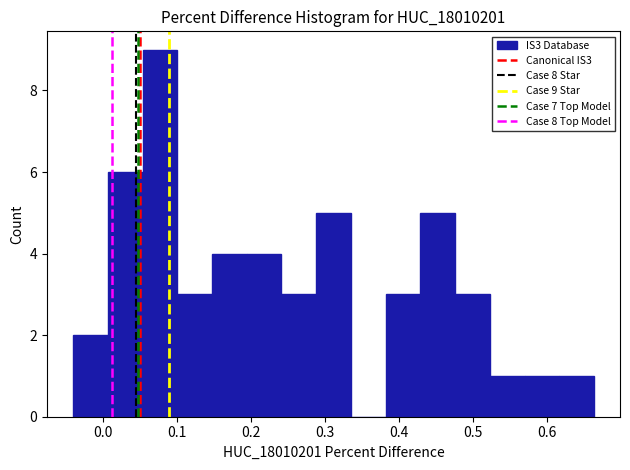

Which range on the x-axis has the tallest bar?

0.05 to 0.10